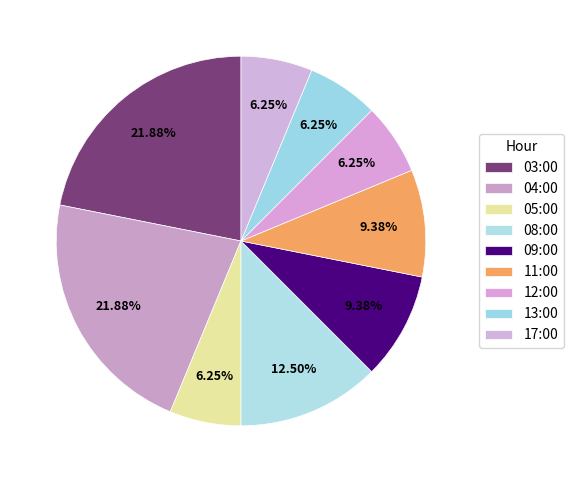

To the nearest percent, what is the combined percentage of 05:00 and 11:00?

16%